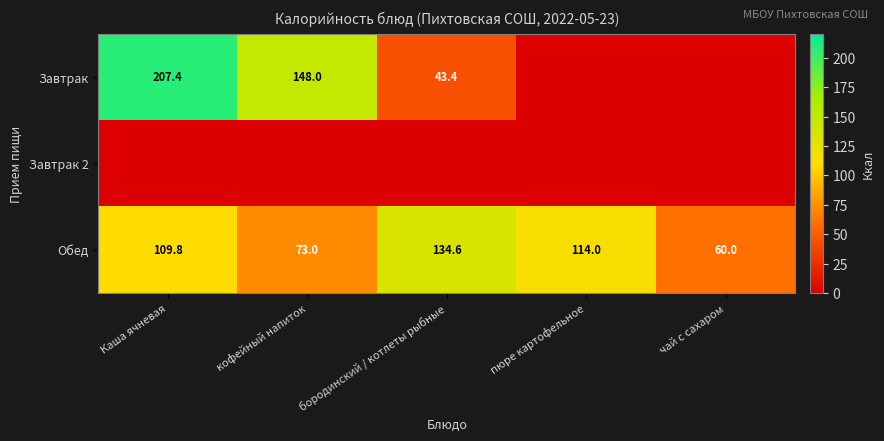

What is the difference between the maximum and minimum values in the Обед series?

74.6